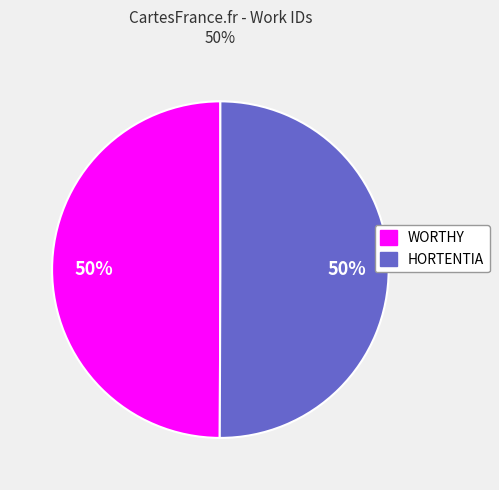

Is the sum of WORTHY and HORTENTIA greater than half?

Yes